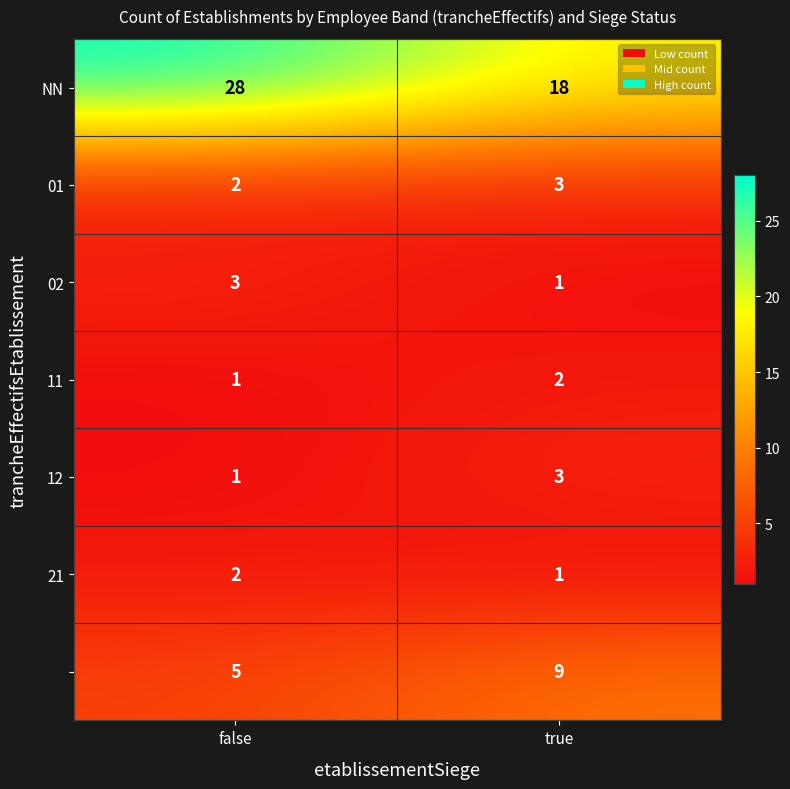

What is the spread (max minus min) of values at false?

27